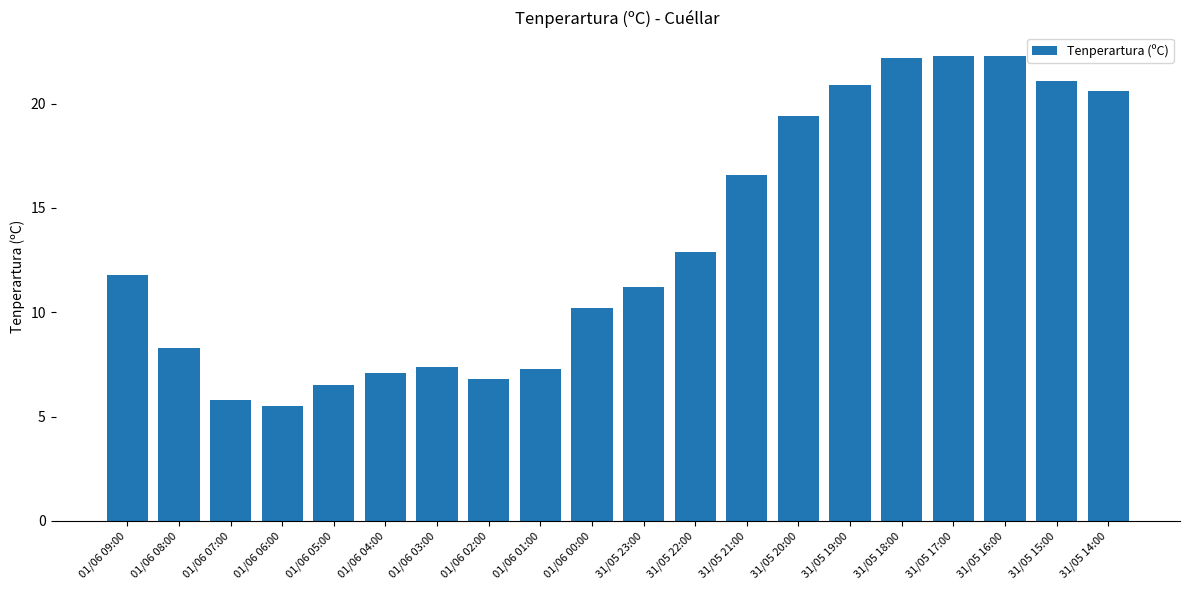

What is the approximate value at 01/06 08:00?

8.3